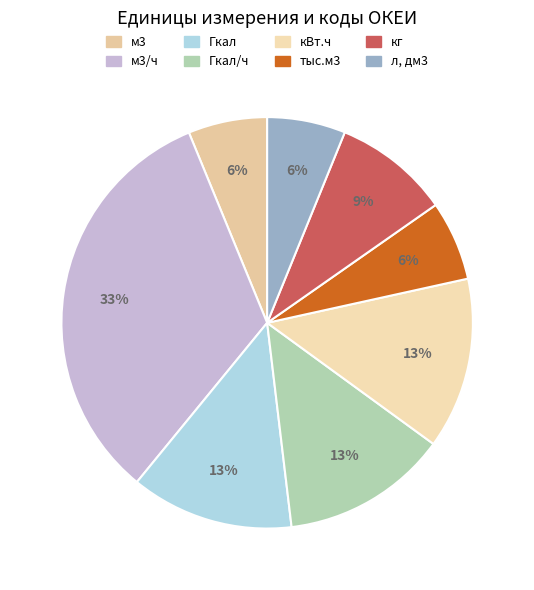

How many segments does this pie chart have?

8